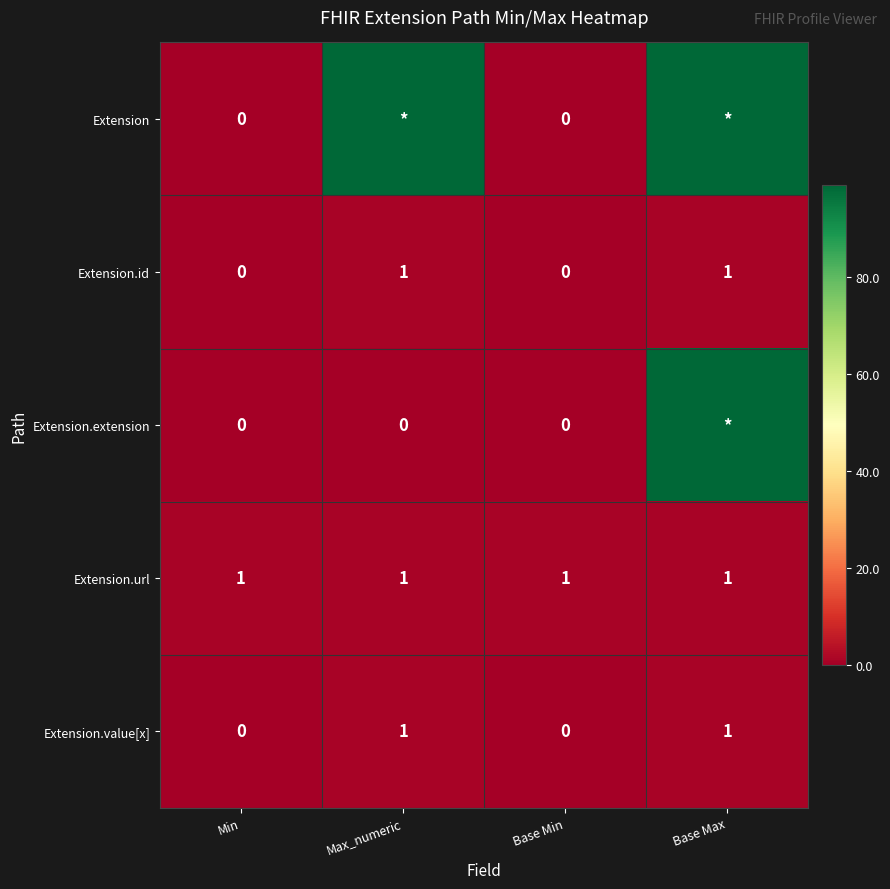

True or false: Extension.url has a value of 1 at Base Min.

True